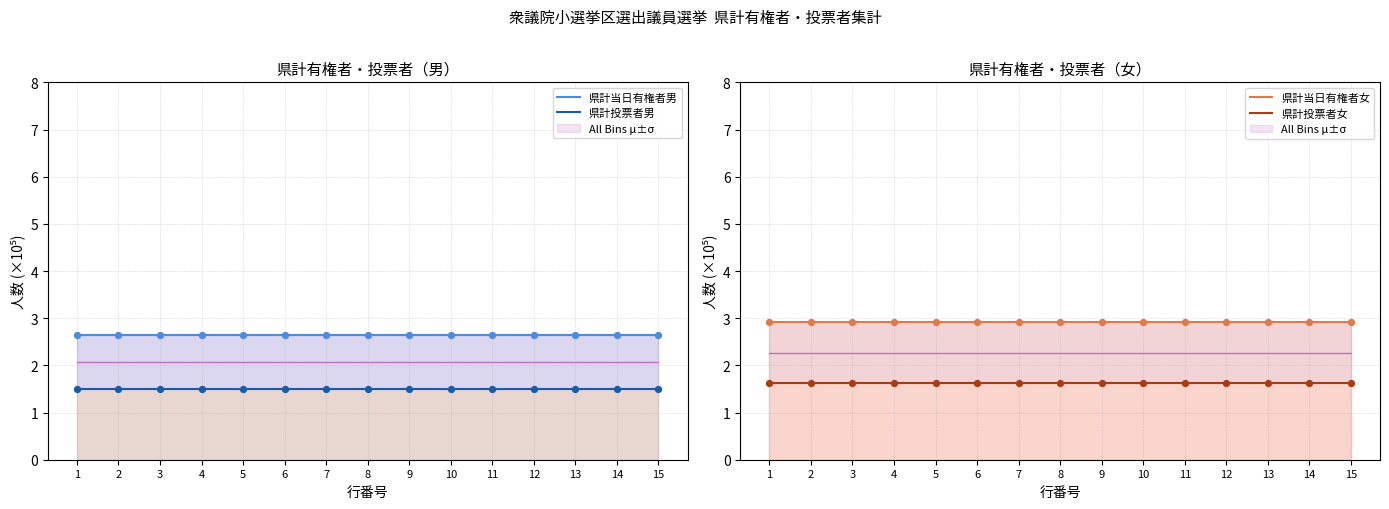

Which series reaches the minimum Y coordinate?

県計投票者男